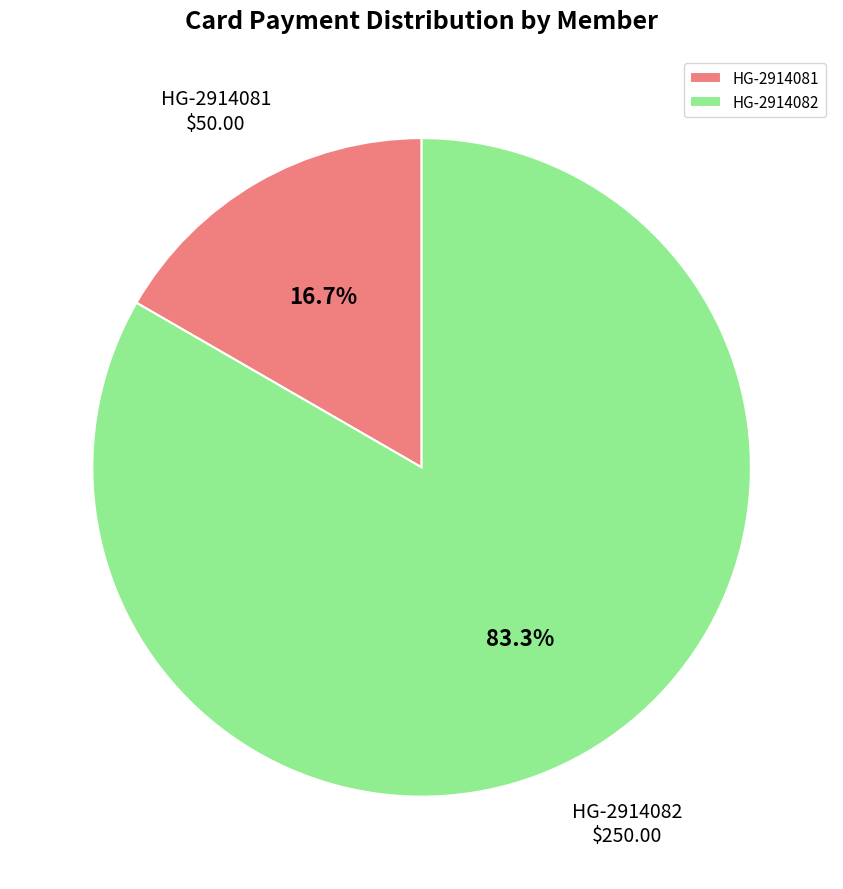

To the nearest percent, what portion does HG-2914082 represent?

83%